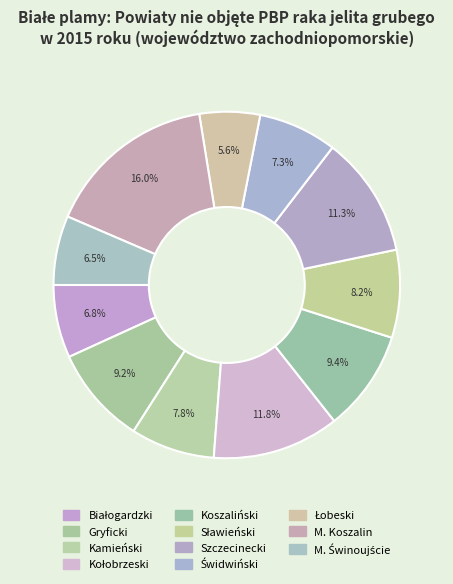

How many slices are in this pie chart?

11